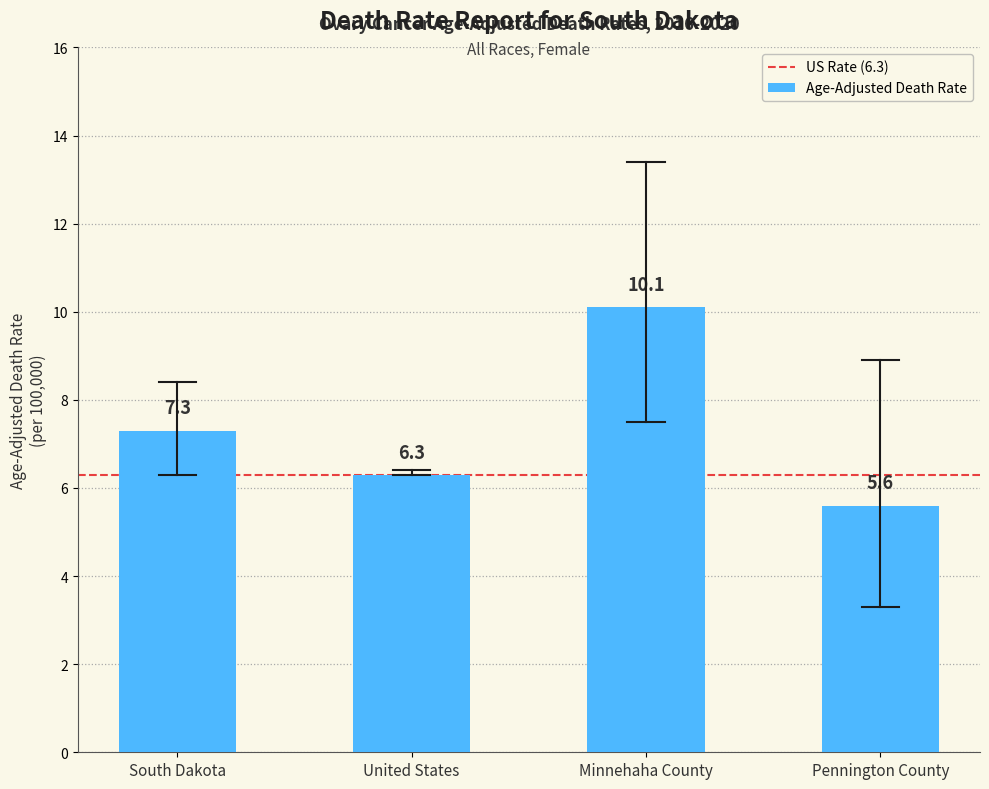

At which label is the value closest to 7?

South Dakota